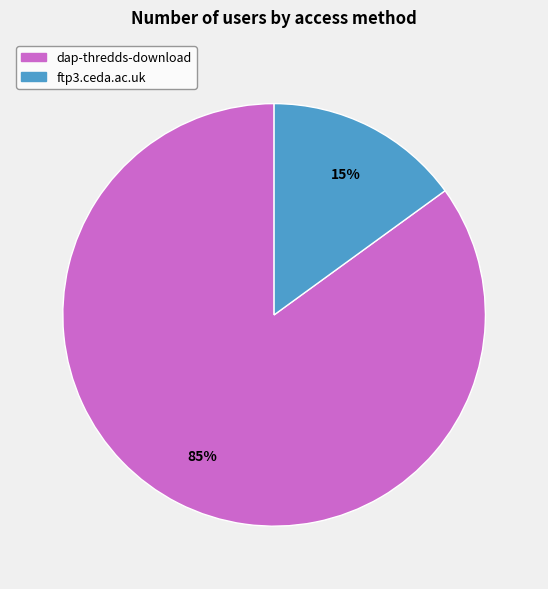

To the nearest percent, what is the difference between the dap-thredds-download and ftp3.ceda.ac.uk slice percentages?

70%